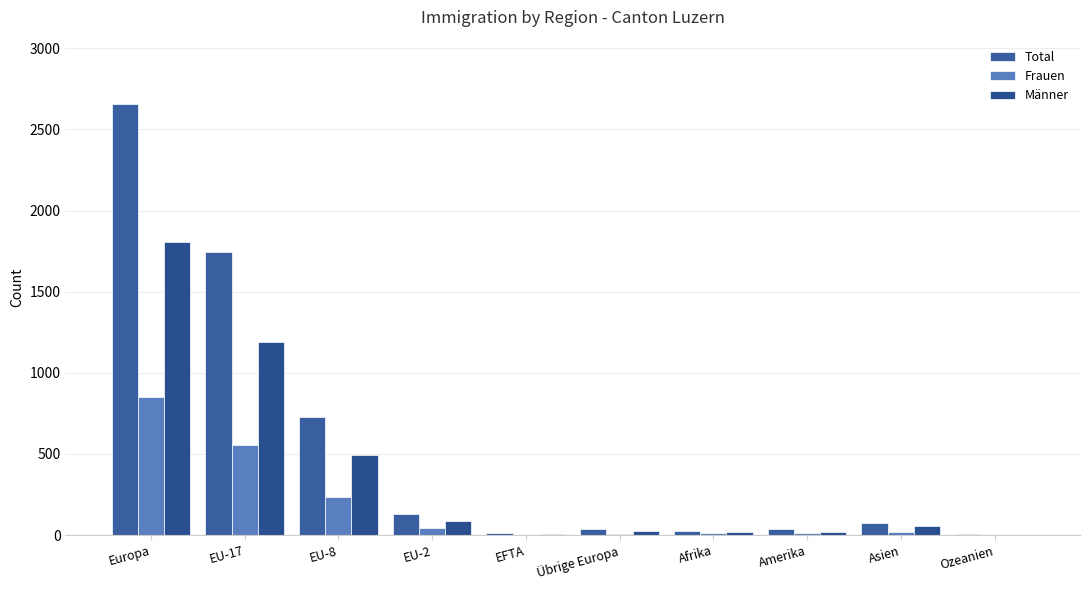

Count the number of categories in the chart.

10